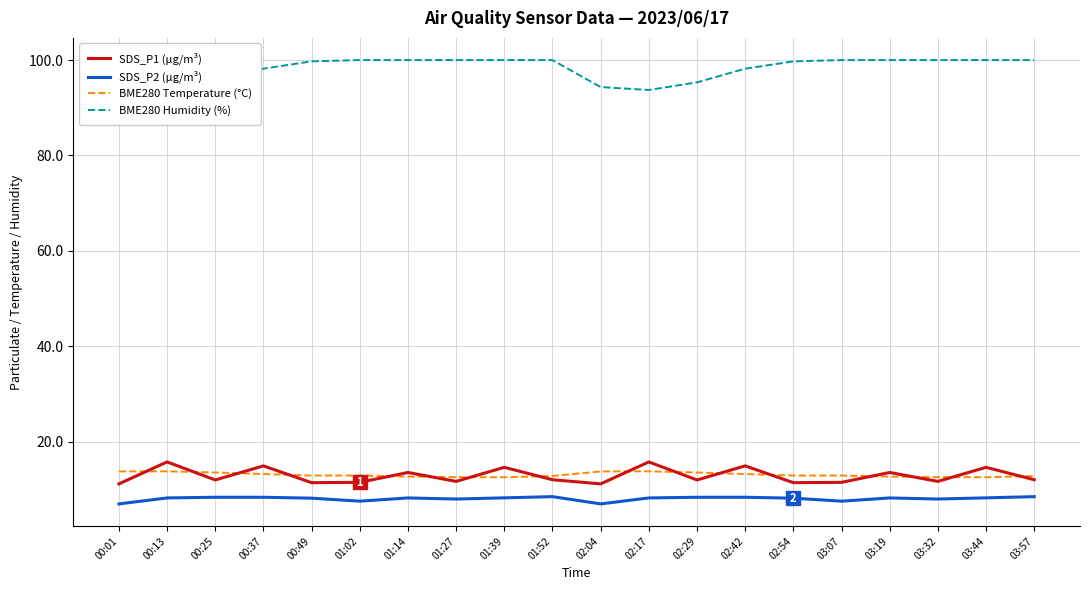

Does the chart display data point markers on the line(s)?

No